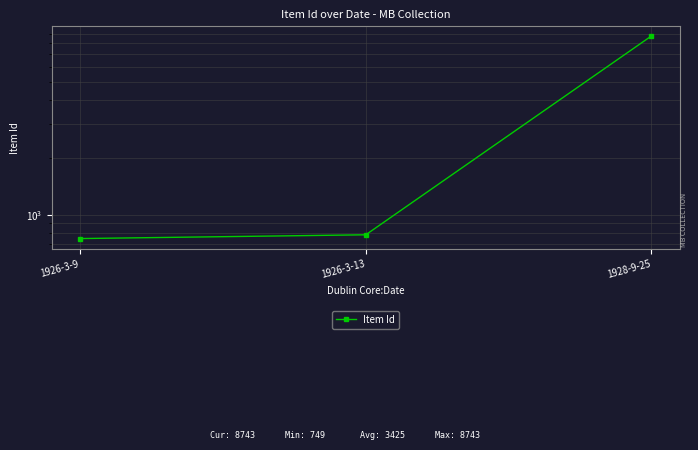

What is the value of the 3rd point from the left?

8743